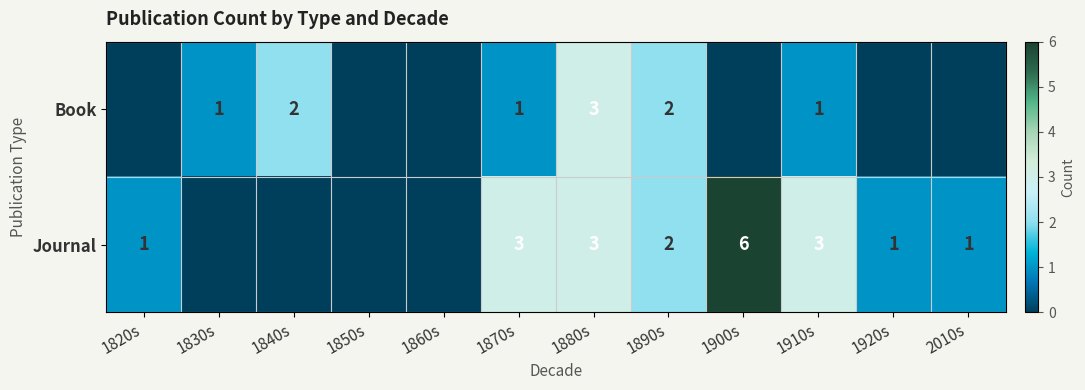

At how many categories does at least one series exceed 0?

10